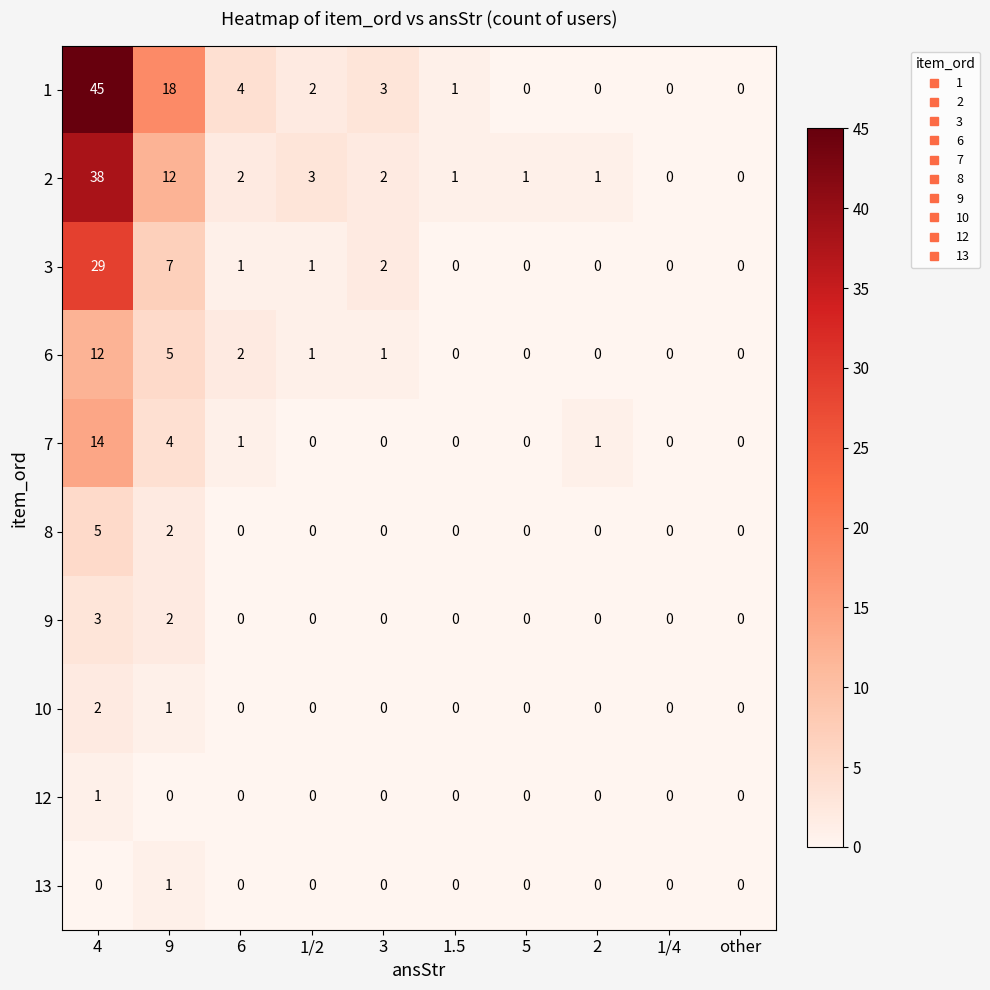

What is the total value across all series at 1/2?

7